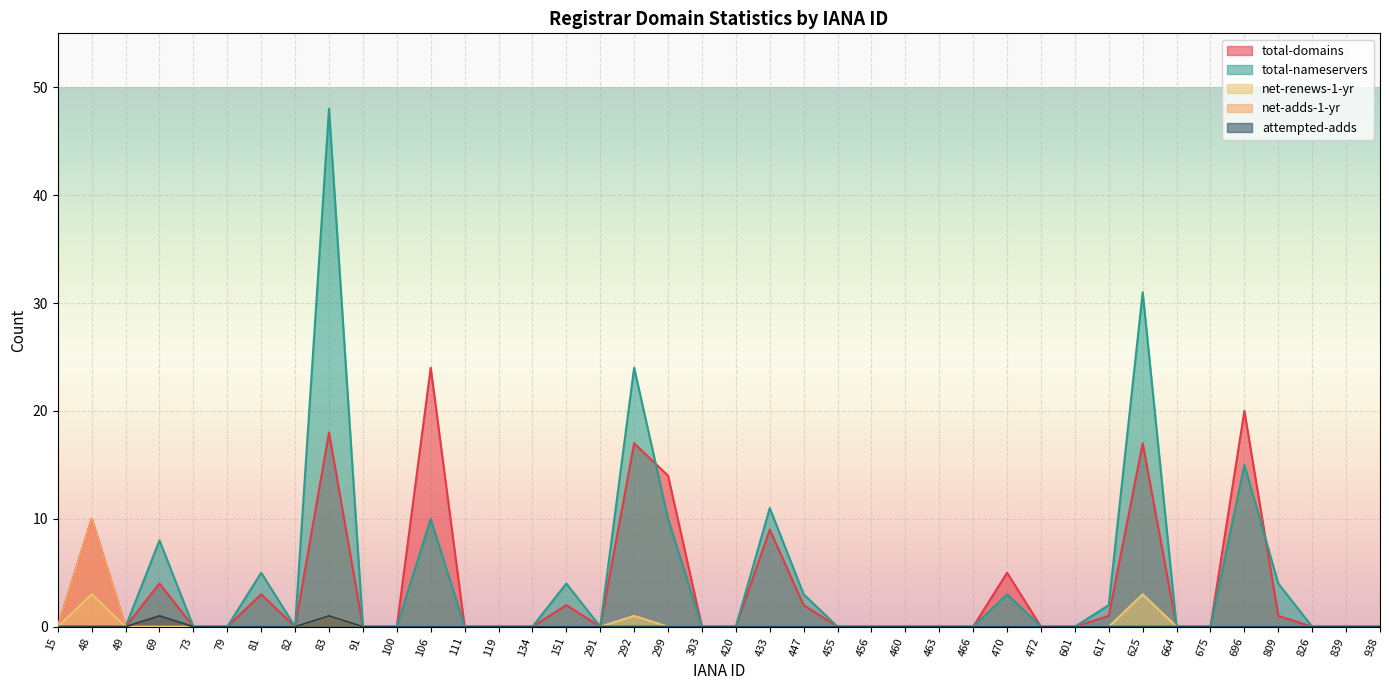

Reading right to left, transcribe all the data shown in this chart.

total-domains: 0	0	0	1	20	0	0	17	1	0	0	5	0	0	0	0	0	2	9	0	0	14	17	0	2	0	0	0	24	0	0	18	0	3	0	0	4	0	10	0
total-nameservers: 0	0	0	4	15	0	0	31	2	0	0	3	0	0	0	0	0	3	11	0	0	10	24	0	4	0	0	0	10	0	0	48	0	5	0	0	8	0	0	0
net-renews-1-yr: 0	0	0	0	0	0	0	3	0	0	0	0	0	0	0	0	0	0	0	0	0	0	1	0	0	0	0	0	0	0	0	1	0	0	0	0	0	0	3	0
net-adds-1-yr: 0	0	0	0	0	0	0	0	0	0	0	0	0	0	0	0	0	0	0	0	0	0	0	0	0	0	0	0	0	0	0	1	0	0	0	0	1	0	10	0
attempted-adds: 0	0	0	0	0	0	0	0	0	0	0	0	0	0	0	0	0	0	0	0	0	0	0	0	0	0	0	0	0	0	0	1	0	0	0	0	1	0	0	0